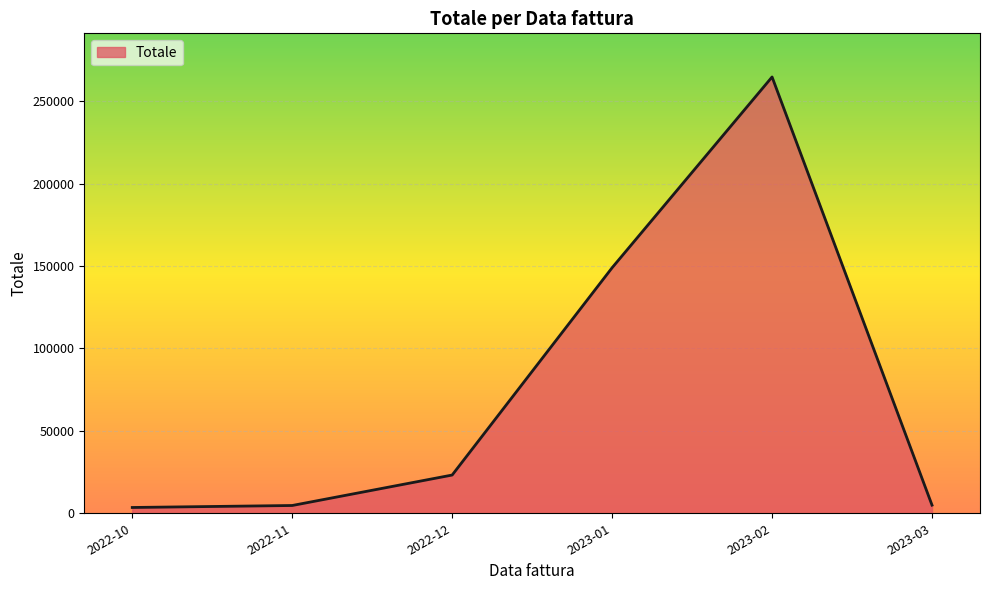

Is it true that the value at 2022-12 is 23199.0?

True